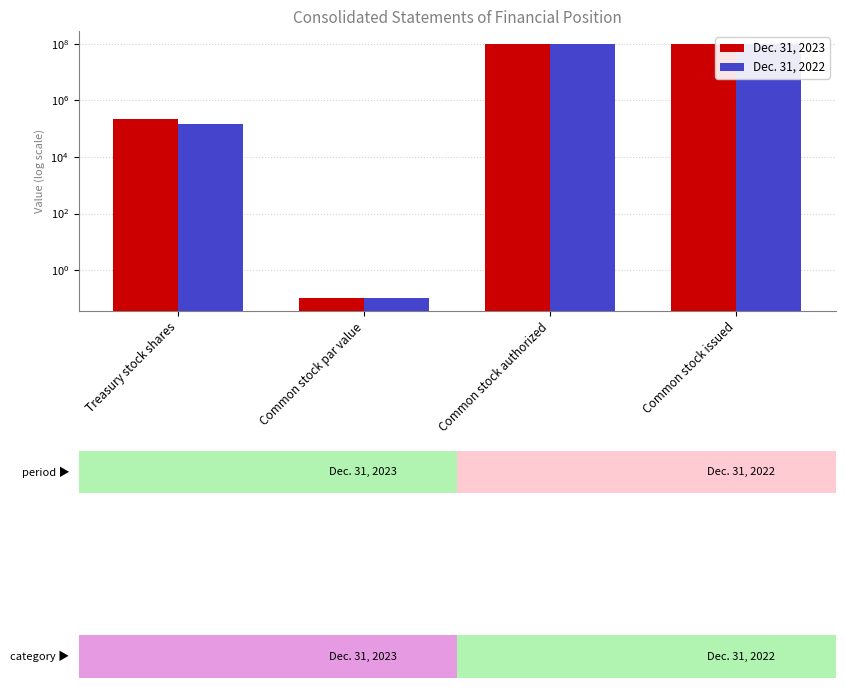

At how many categories does at least one series exceed 24132339?

2